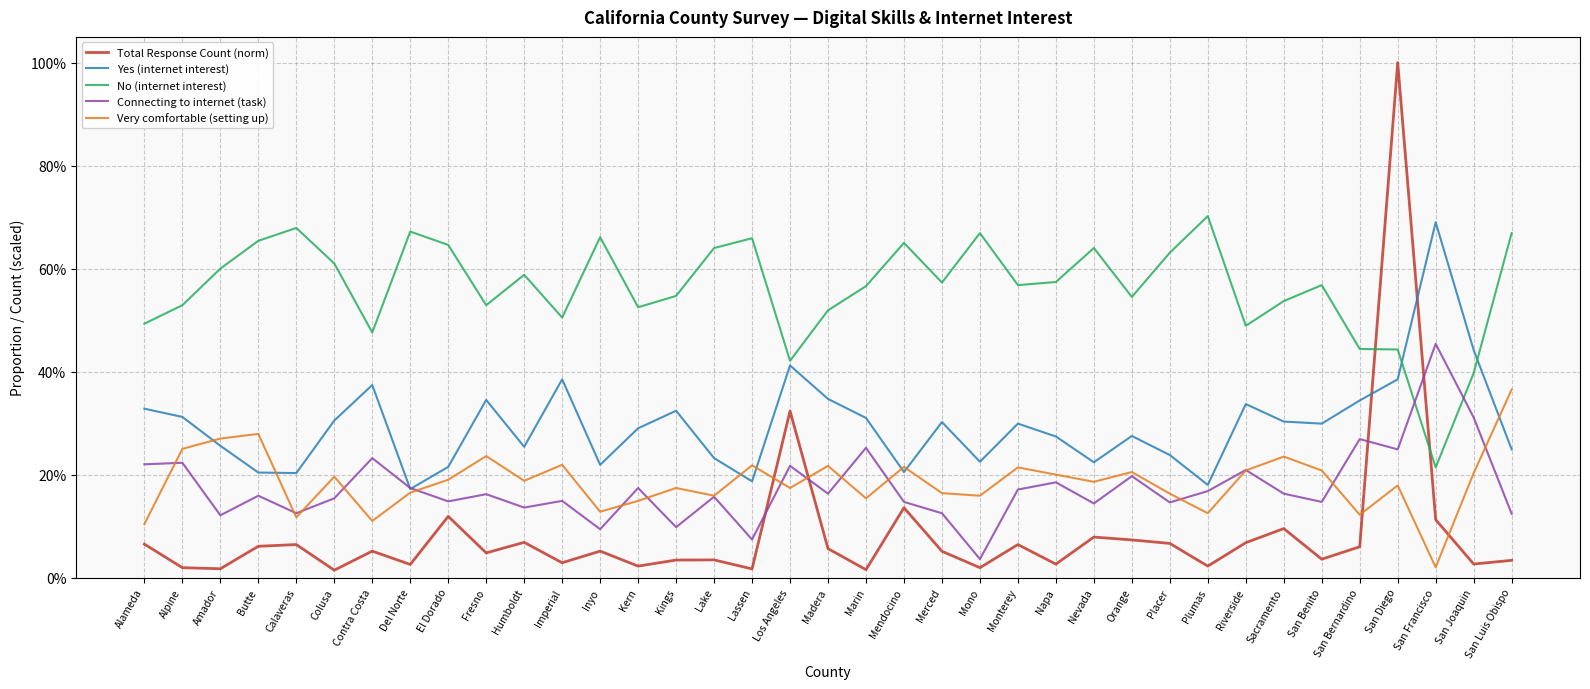

Reading left to right, list all the values displayed in this chart.

Total Response Count (norm): Alameda=0.1	Alpine=0.0	Amador=0.0	Butte=0.1	Calaveras=0.1	Colusa=0.0	Contra Costa=0.1	Del Norte=0.0	El Dorado=0.1	Fresno=0.0	Humboldt=0.1	Imperial=0.0	Inyo=0.1	Kern=0.0	Kings=0.0	Lake=0.0	Lassen=0.0	Los Angeles=0.3	Madera=0.1	Marin=0.0	Mendocino=0.1	Merced=0.1	Mono=0.0	Monterey=0.1	Napa=0.0	Nevada=0.1	Orange=0.1	Placer=0.1	Plumas=0.0	Riverside=0.1	Sacramento=0.1	San Benito=0.0	San Bernardino=0.1	San Diego=1.0	San Francisco=0.1	San Joaquin=0.0	San Luis Obispo=0.0
Yes (internet interest): Alameda=0.3	Alpine=0.3	Amador=0.3	Butte=0.2	Calaveras=0.2	Colusa=0.3	Contra Costa=0.4	Del Norte=0.2	El Dorado=0.2	Fresno=0.3	Humboldt=0.3	Imperial=0.4	Inyo=0.2	Kern=0.3	Kings=0.3	Lake=0.2	Lassen=0.2	Los Angeles=0.4	Madera=0.3	Marin=0.3	Mendocino=0.2	Merced=0.3	Mono=0.2	Monterey=0.3	Napa=0.3	Nevada=0.2	Orange=0.3	Placer=0.2	Plumas=0.2	Riverside=0.3	Sacramento=0.3	San Benito=0.3	San Bernardino=0.3	San Diego=0.4	San Francisco=0.7	San Joaquin=0.4	San Luis Obispo=0.2
No (internet interest): Alameda=0.5	Alpine=0.5	Amador=0.6	Butte=0.7	Calaveras=0.7	Colusa=0.6	Contra Costa=0.5	Del Norte=0.7	El Dorado=0.6	Fresno=0.5	Humboldt=0.6	Imperial=0.5	Inyo=0.7	Kern=0.5	Kings=0.5	Lake=0.6	Lassen=0.7	Los Angeles=0.4	Madera=0.5	Marin=0.6	Mendocino=0.7	Merced=0.6	Mono=0.7	Monterey=0.6	Napa=0.6	Nevada=0.6	Orange=0.5	Placer=0.6	Plumas=0.7	Riverside=0.5	Sacramento=0.5	San Benito=0.6	San Bernardino=0.4	San Diego=0.4	San Francisco=0.2	San Joaquin=0.4	San Luis Obispo=0.7
Connecting to internet (task): Alameda=0.2	Alpine=0.2	Amador=0.1	Butte=0.2	Calaveras=0.1	Colusa=0.2	Contra Costa=0.2	Del Norte=0.2	El Dorado=0.1	Fresno=0.2	Humboldt=0.1	Imperial=0.1	Inyo=0.1	Kern=0.2	Kings=0.1	Lake=0.2	Lassen=0.1	Los Angeles=0.2	Madera=0.2	Marin=0.3	Mendocino=0.1	Merced=0.1	Mono=0.0	Monterey=0.2	Napa=0.2	Nevada=0.1	Orange=0.2	Placer=0.1	Plumas=0.2	Riverside=0.2	Sacramento=0.2	San Benito=0.1	San Bernardino=0.3	San Diego=0.2	San Francisco=0.5	San Joaquin=0.3	San Luis Obispo=0.1
Very comfortable (setting up): Alameda=0.1	Alpine=0.2	Amador=0.3	Butte=0.3	Calaveras=0.1	Colusa=0.2	Contra Costa=0.1	Del Norte=0.2	El Dorado=0.2	Fresno=0.2	Humboldt=0.2	Imperial=0.2	Inyo=0.1	Kern=0.1	Kings=0.2	Lake=0.2	Lassen=0.2	Los Angeles=0.2	Madera=0.2	Marin=0.2	Mendocino=0.2	Merced=0.2	Mono=0.2	Monterey=0.2	Napa=0.2	Nevada=0.2	Orange=0.2	Placer=0.2	Plumas=0.1	Riverside=0.2	Sacramento=0.2	San Benito=0.2	San Bernardino=0.1	San Diego=0.2	San Francisco=0.0	San Joaquin=0.2	San Luis Obispo=0.4